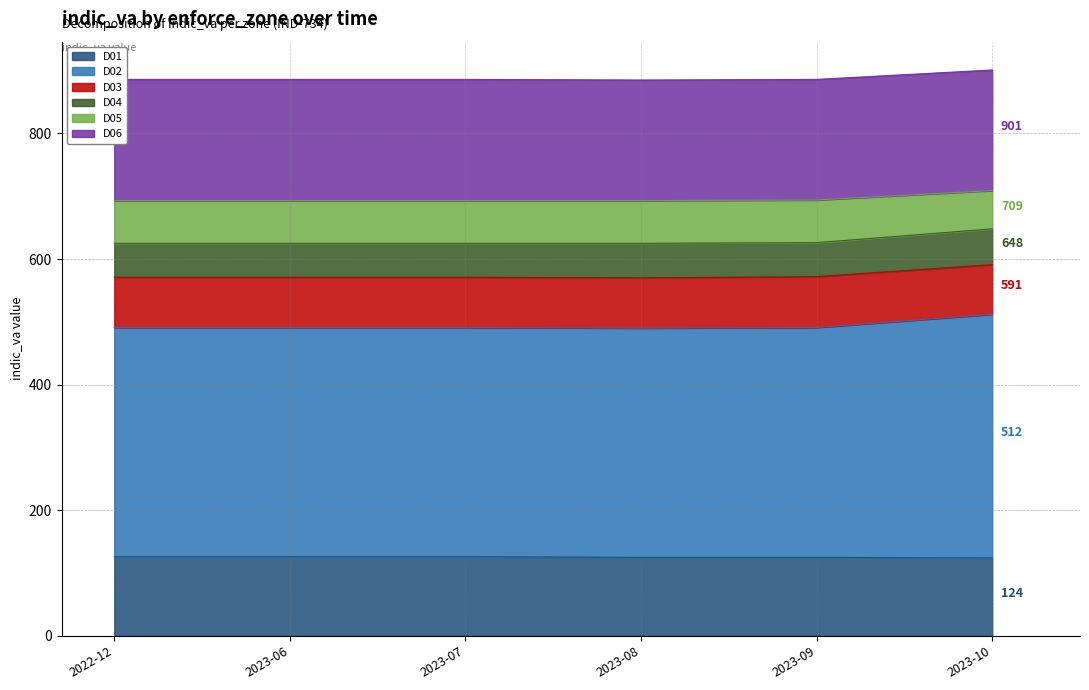

What is the total value across all series at 2023-08?

885